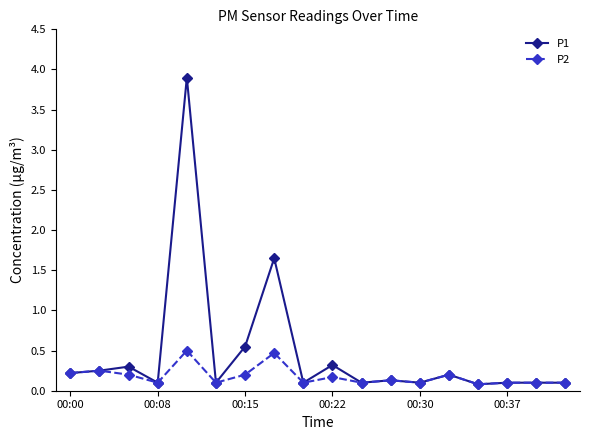

Which series has the largest total across all categories?

P1